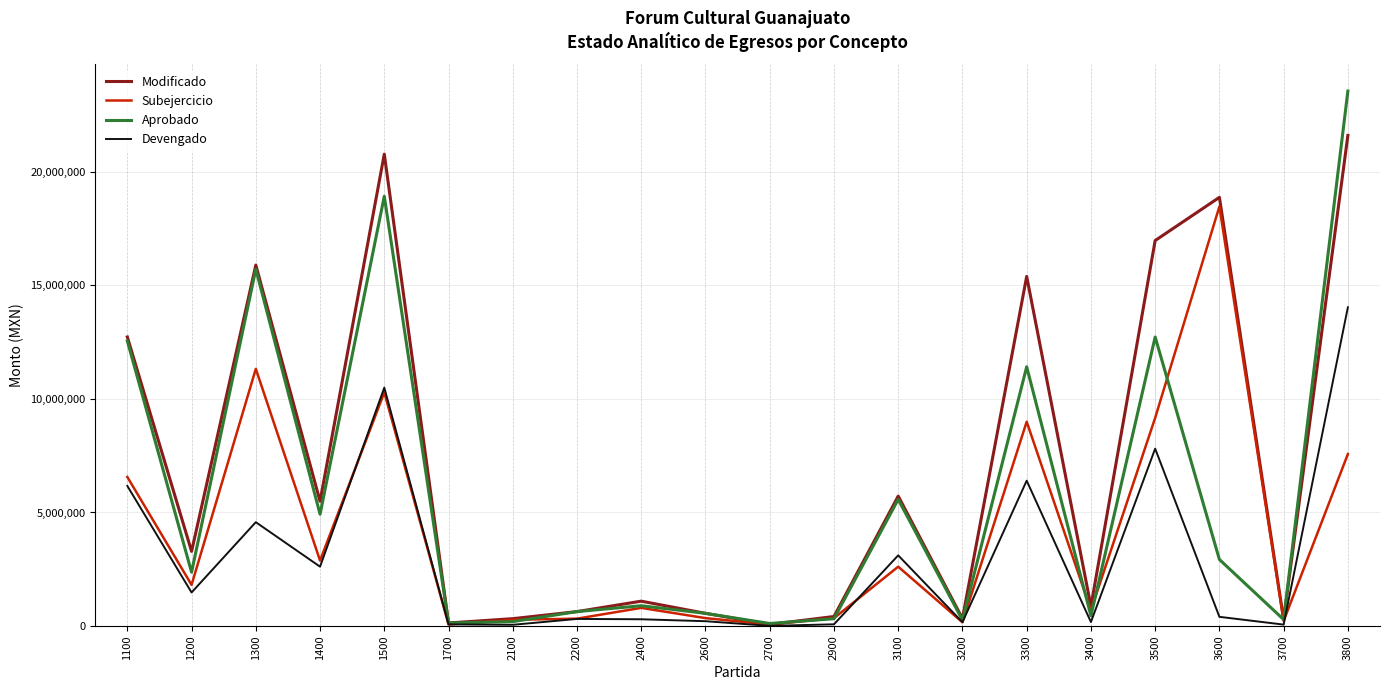

The value of Modificado at 3500 is 16979055.6. True or false?

True